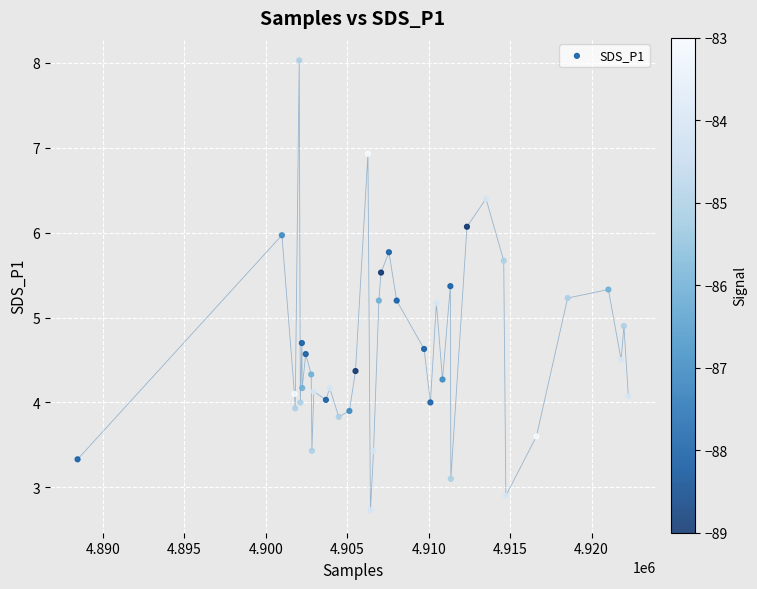

What is the range of Y values (max minus min)?

5.3